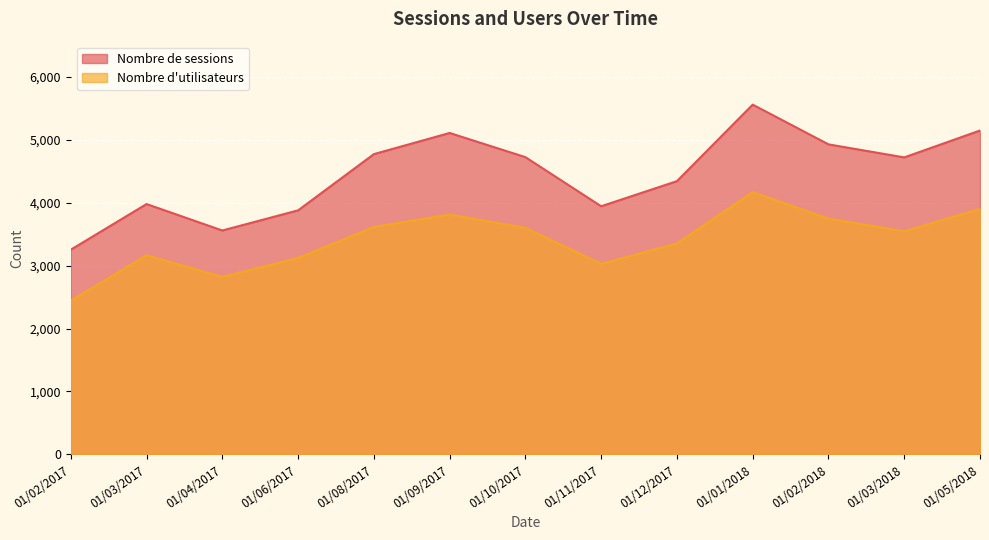

Count the number of categories in the chart.

13